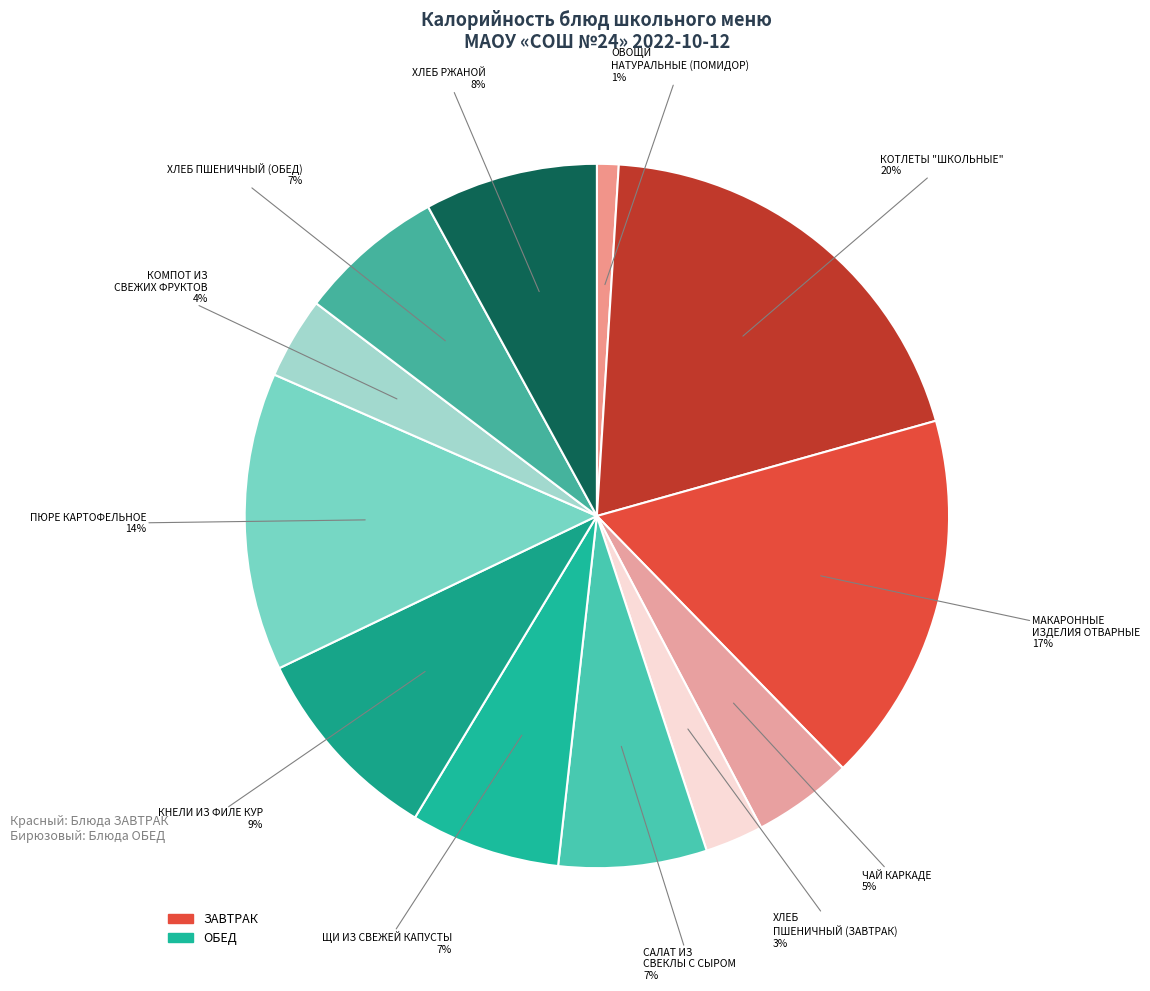

To the nearest percent, what percentage of the pie is МАКАРОННЫЕ ИЗДЕЛИЯ ОТВАРНЫЕ?

17%